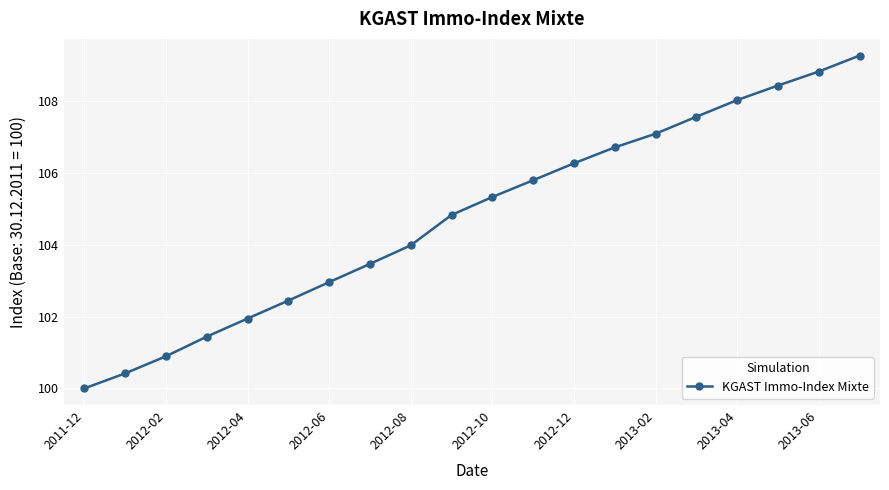

What is the value of the 6th point from the left?

102.4